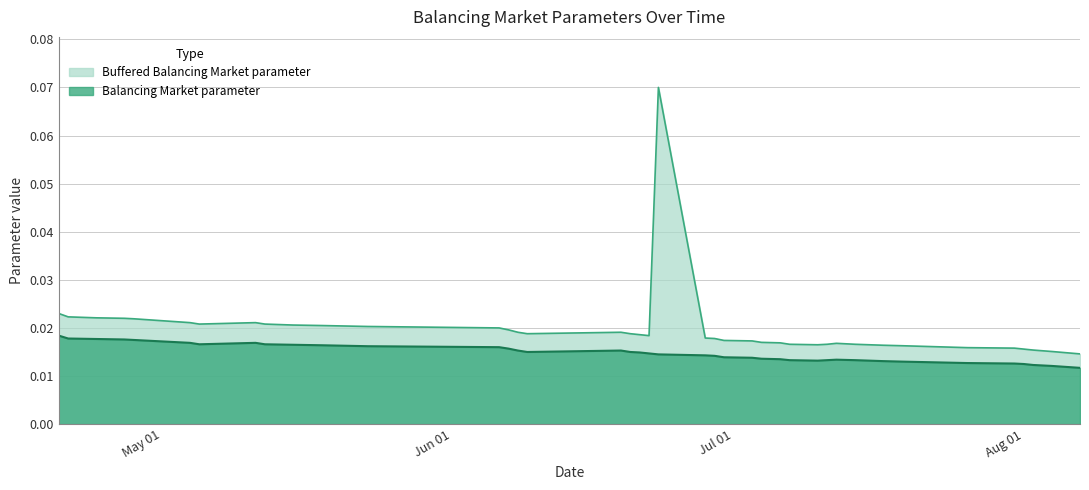

Reading right to left, extract all data points from this chart.

Balancing Market parameter: 39=0.0	38=0.0	37=0.0	36=0.0	35=0.0	34=0.0	33=0.0	32=0.0	31=0.0	30=0.0	29=0.0	28=0.0	27=0.0	26=0.0	25=0.0	24=0.0	23=0.0	22=0.0	21=0.0	20=0.0	19=0.0	18=0.0	17=0.0	16=0.0	15=0.0	14=0.0	13=0.0	12=0.0	11=0.0	10=0.0	9=0.0	8=0.0	7=0.0	6=0.0	5=0.0	4=0.0	3=0.0	2=0.0	1=0.0	0=0.0
Buffered Balancing Market parameter: 39=0.0	38=0.0	37=0.0	36=0.0	35=0.0	34=0.0	33=0.0	32=0.0	31=0.0	30=0.0	29=0.0	28=0.0	27=0.0	26=0.0	25=0.0	24=0.0	23=0.0	22=0.0	21=0.0	20=0.0	19=0.1	18=0.0	17=0.0	16=0.0	15=0.0	14=0.0	13=0.0	12=0.0	11=0.0	10=0.0	9=0.0	8=0.0	7=0.0	6=0.0	5=0.0	4=0.0	3=0.0	2=0.0	1=0.0	0=0.0